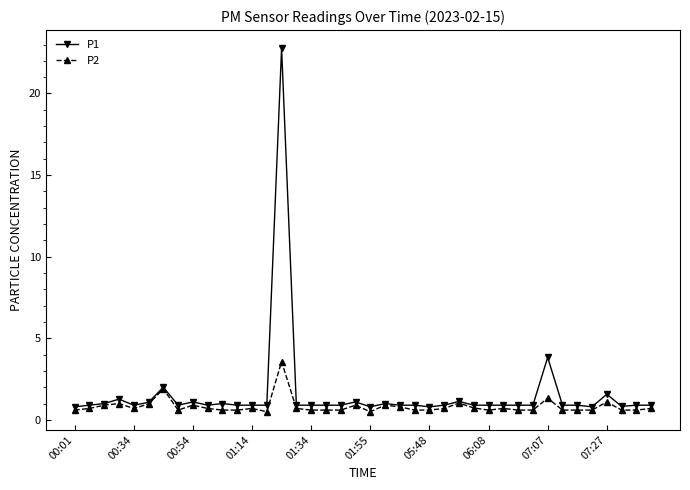

True or false: P2 has more than 1 interior local peaks.

True